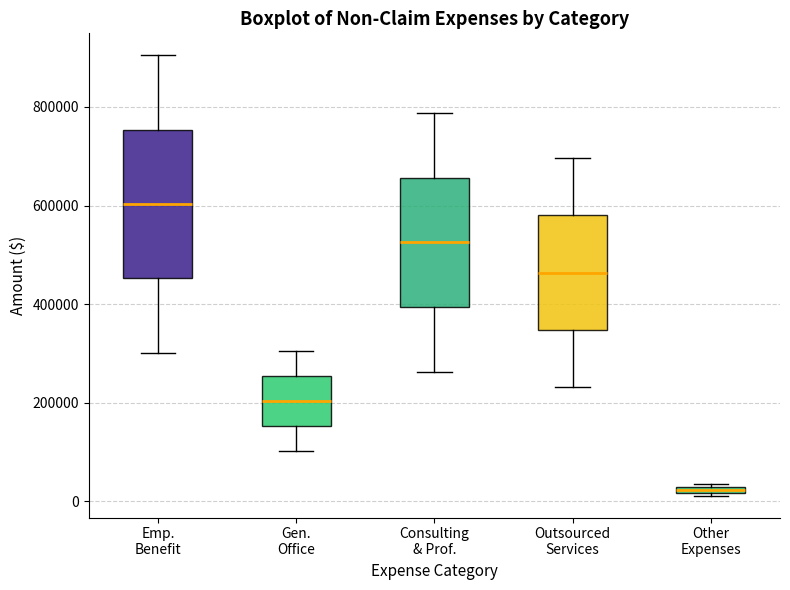

Which box is the tallest, from its lower edge to its upper edge?

Emp. Benefit